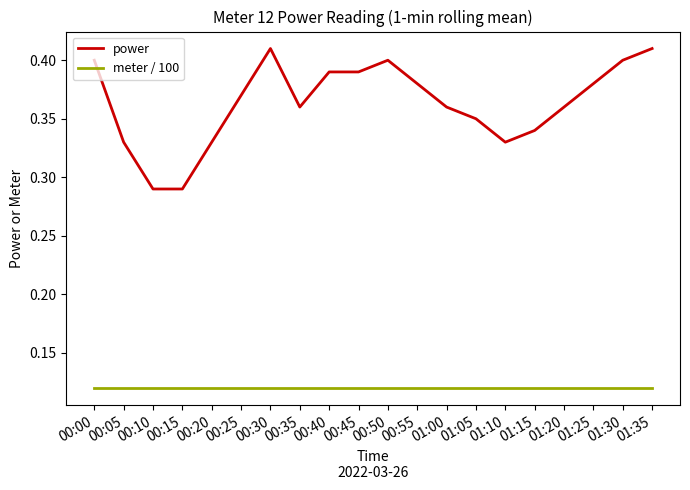

What is the spread (max minus min) of values at 00:05?

0.2